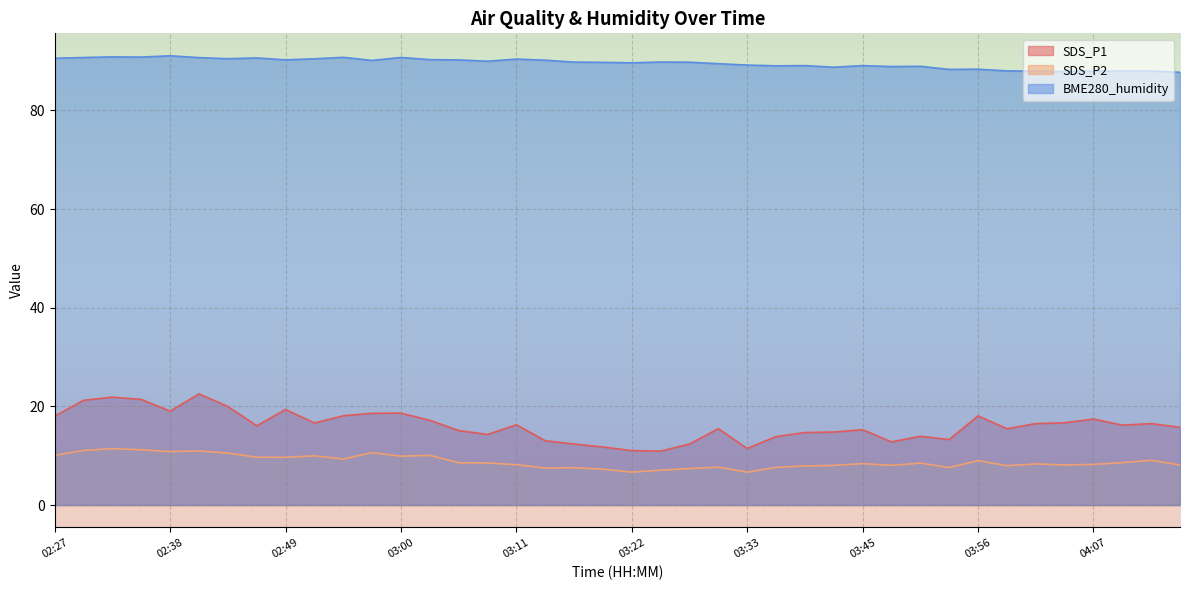

What is the label of the 26th point from the left?

03:36